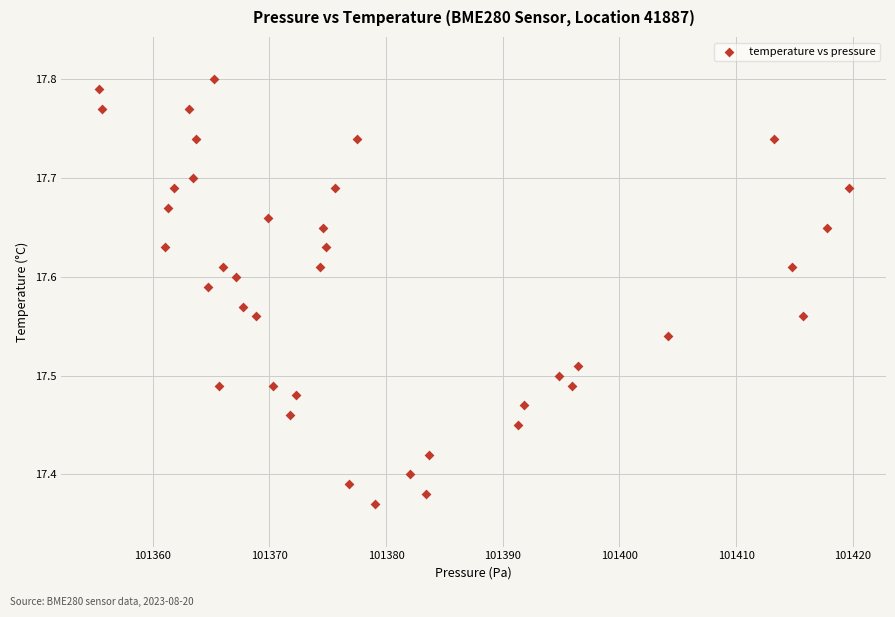

What is the range of Y values (max minus min)?

0.4